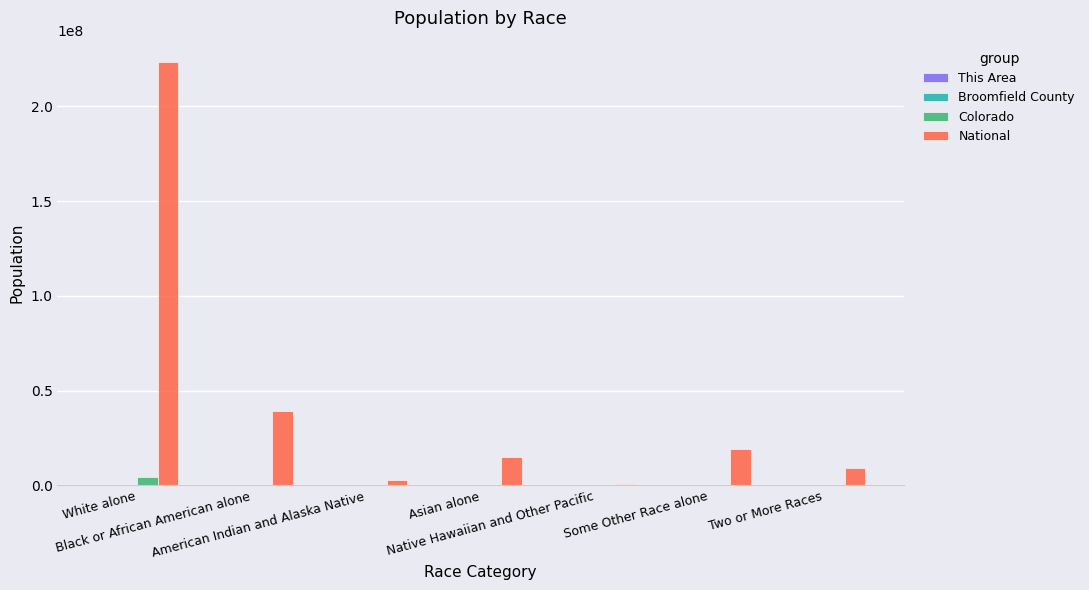

What is the sum of all Colorado values?

5029196